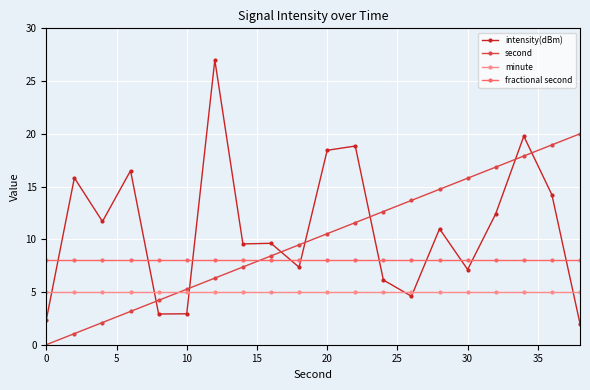

True or false: second and fractional second intersect in this chart.

True